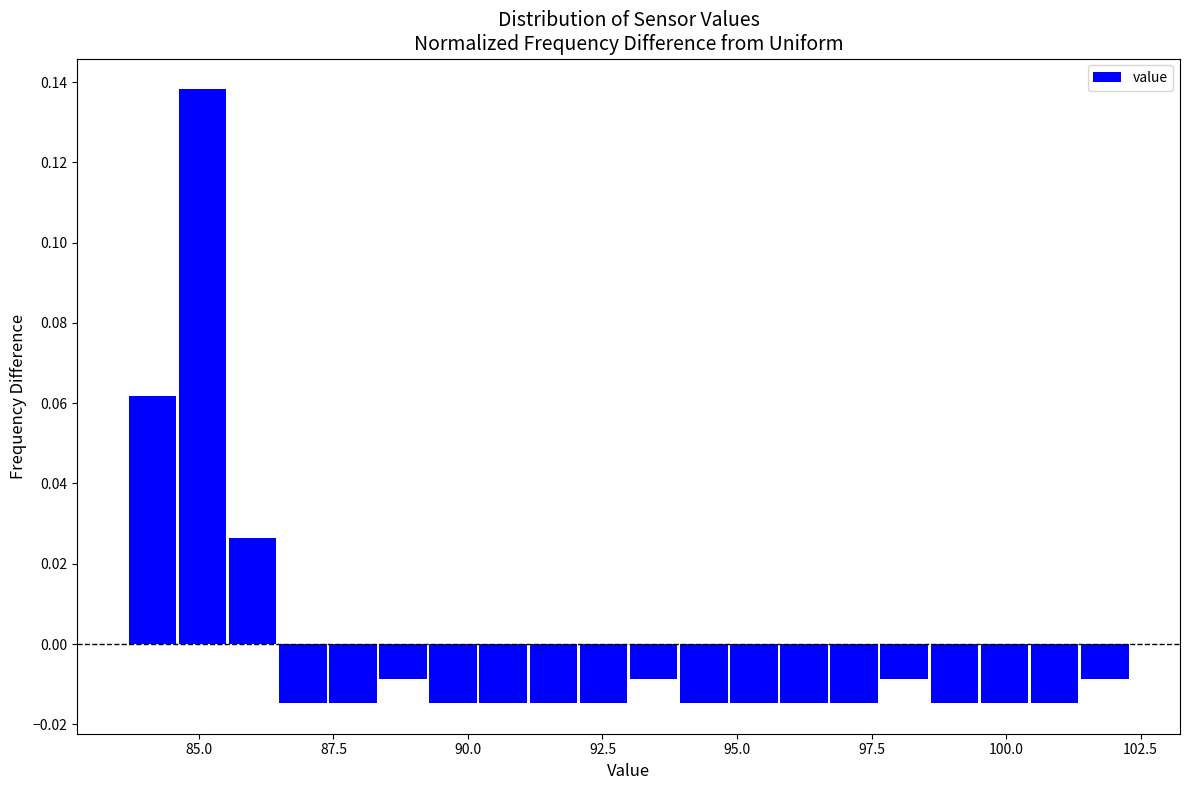

Read against the x-axis, roughly where is the centre of the tallest bar?

85.0